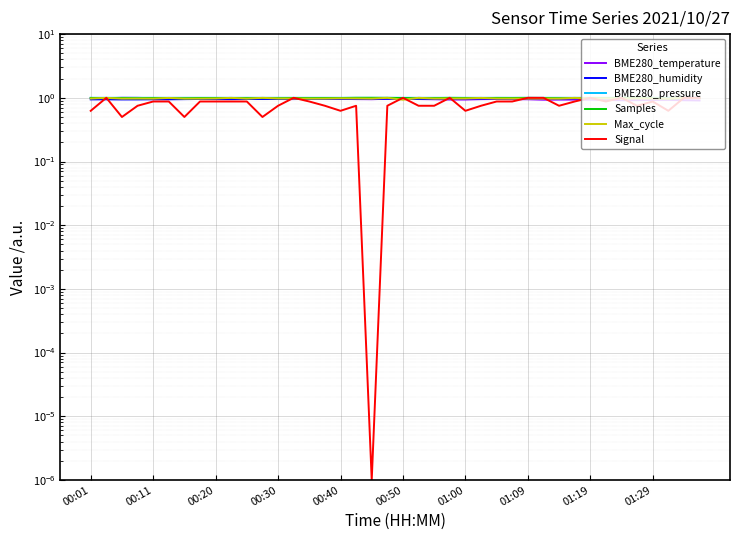

Where do BME280_humidity and BME280_temperature first cross each other?

11 and 12